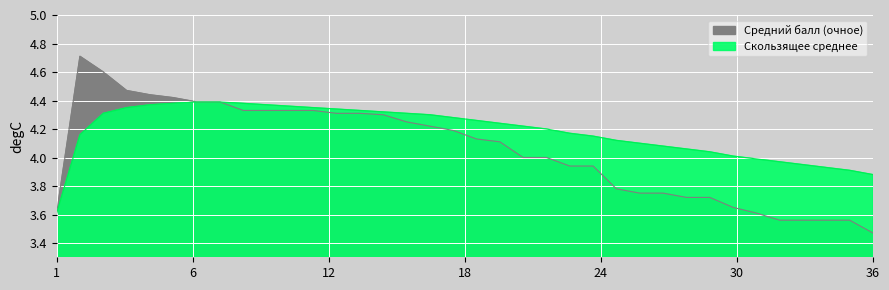

What is the sum of the Средний балл (очное) values at 23 and 31?

7.5